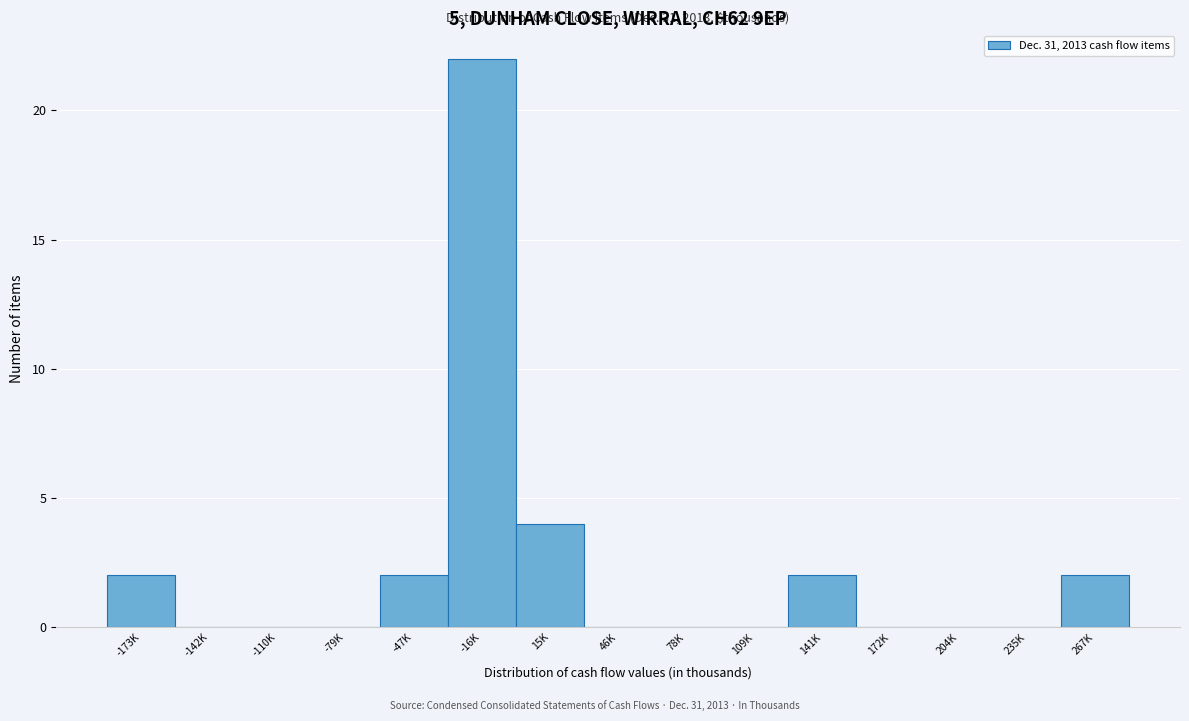

Reading left to right, what are all the values shown in this chart?

-173K=2	-142K=0	-110K=0	-79K=0	-47K=2	-16K=22	15K=4	46K=0	78K=0	109K=0	141K=2	172K=0	204K=0	235K=0	267K=2